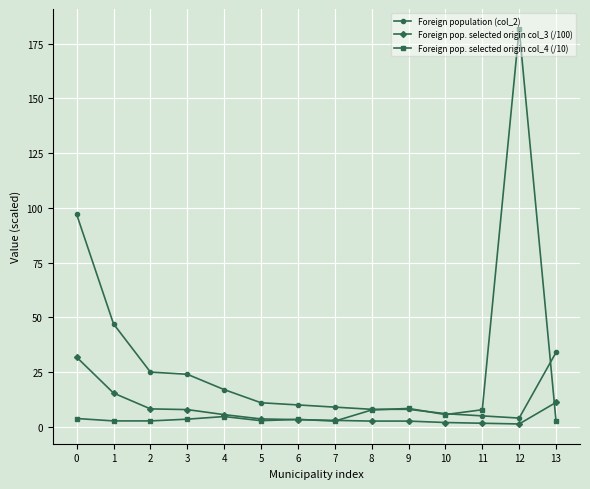

Which series has the largest range (max minus min)?

Foreign pop. selected origin col_4 (/10)